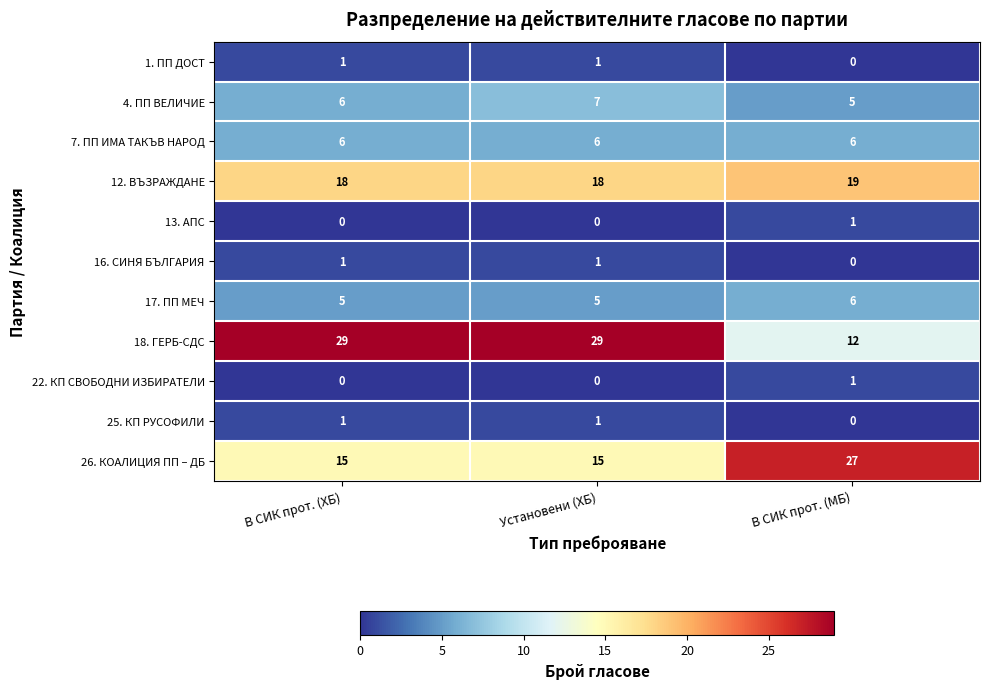

Which series has the largest total across all categories?

18. ГЕРБ-СДС